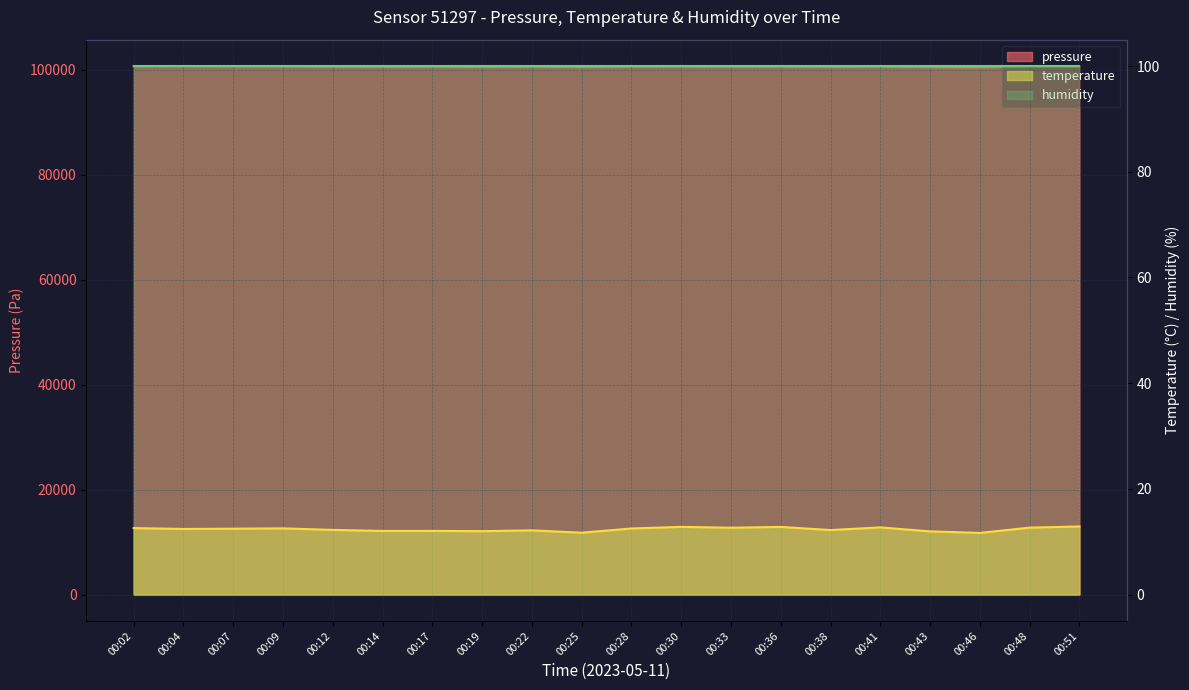

What is the value of the temperature point at the 1st from the left?

12.6